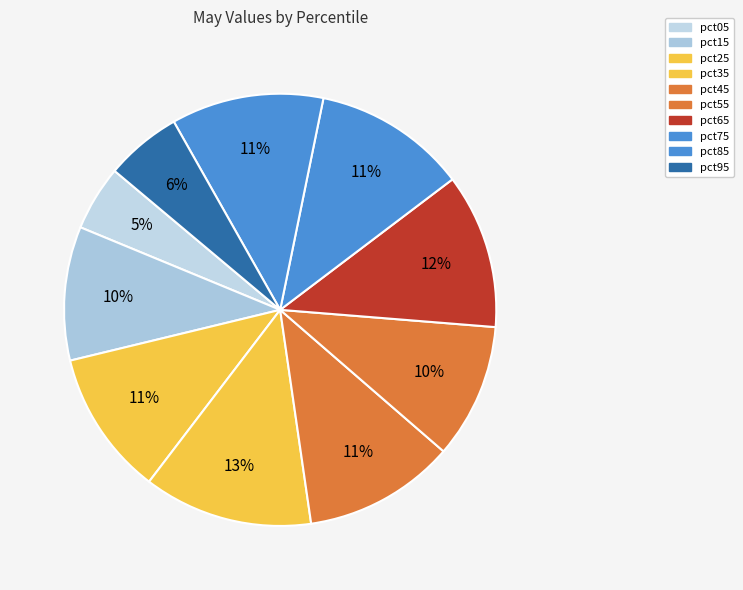

True or false: pct95 accounts for 15% of the total.

False